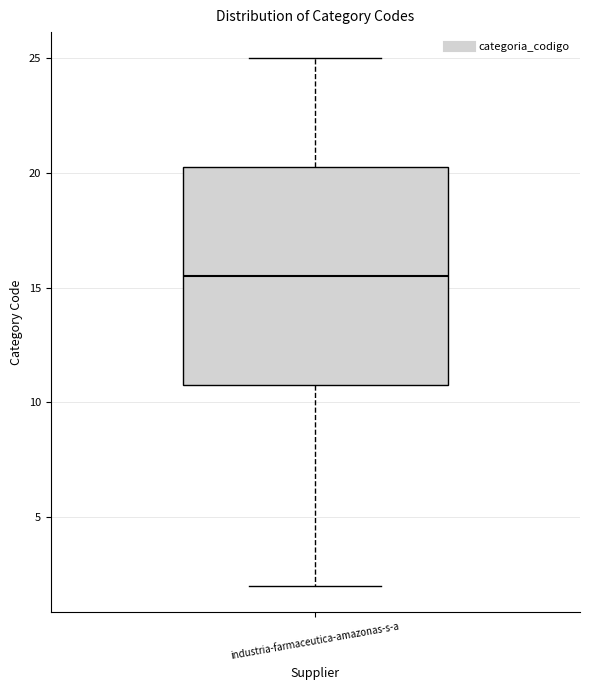

Where does the upper whisker of the box for industria-farmaceutica-amazonas-s-a end on the y-axis? The values are not printed on the chart, so give them approximately, as read against the axis.

25.0